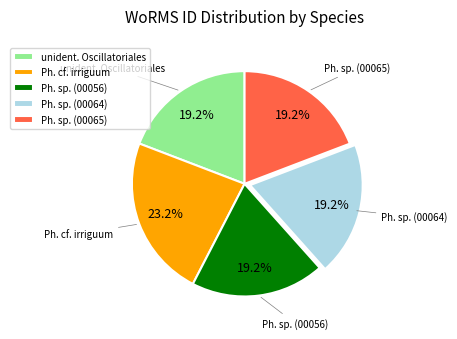

Does Ph. sp. (00065) account for over 50% of the chart?

No